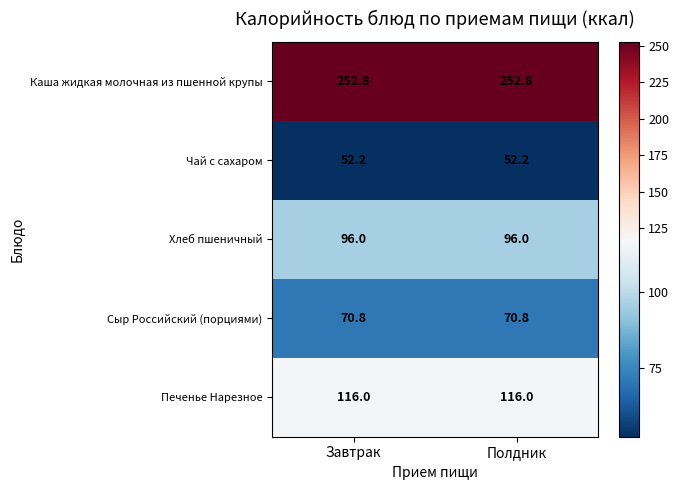

What is the maximum value for Хлеб пшеничный?

96.0